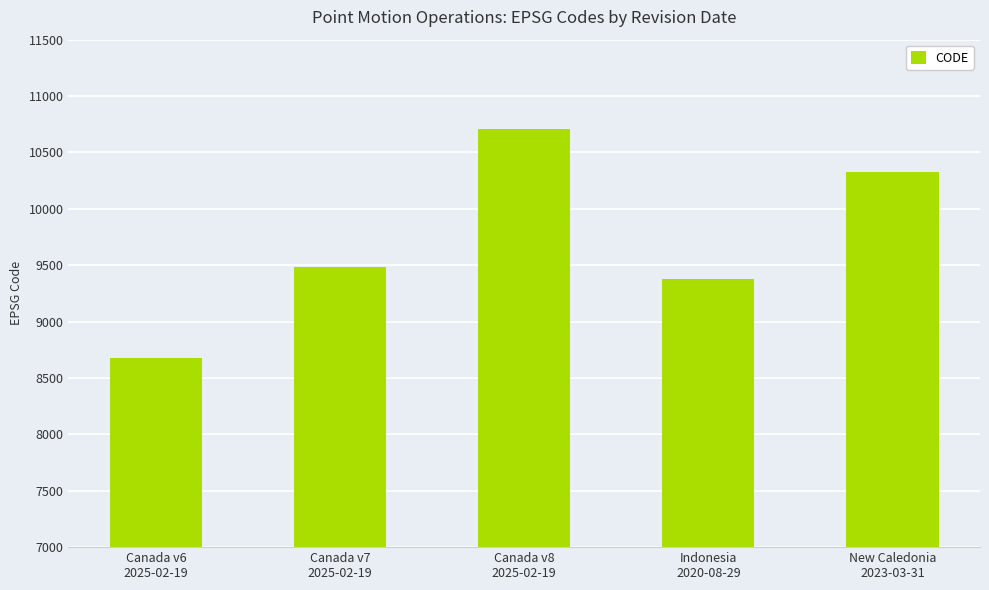

Are the bars grouped side by side (vs. stacked)?

No